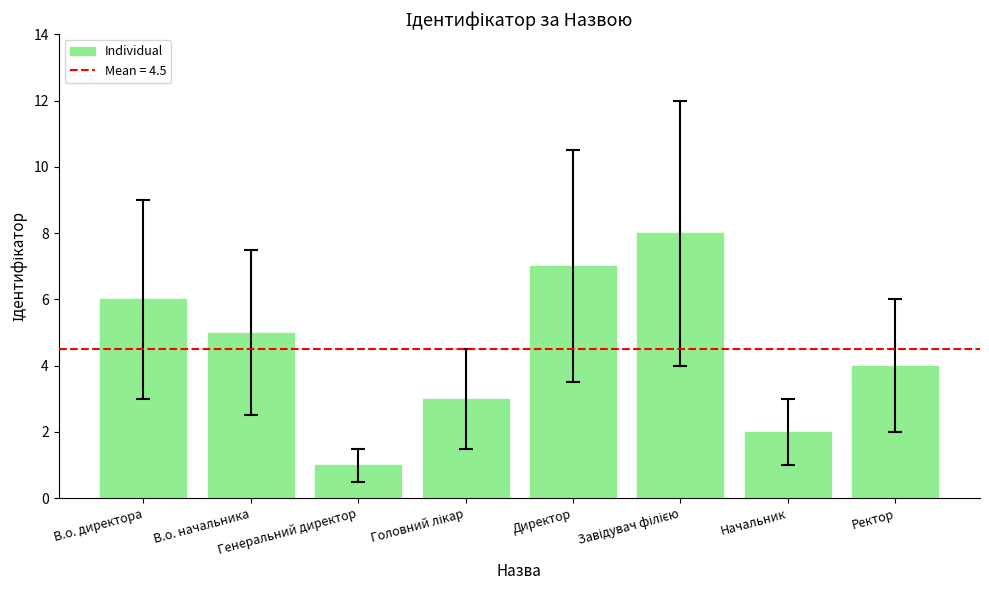

What is the maximum value shown in the chart?

8